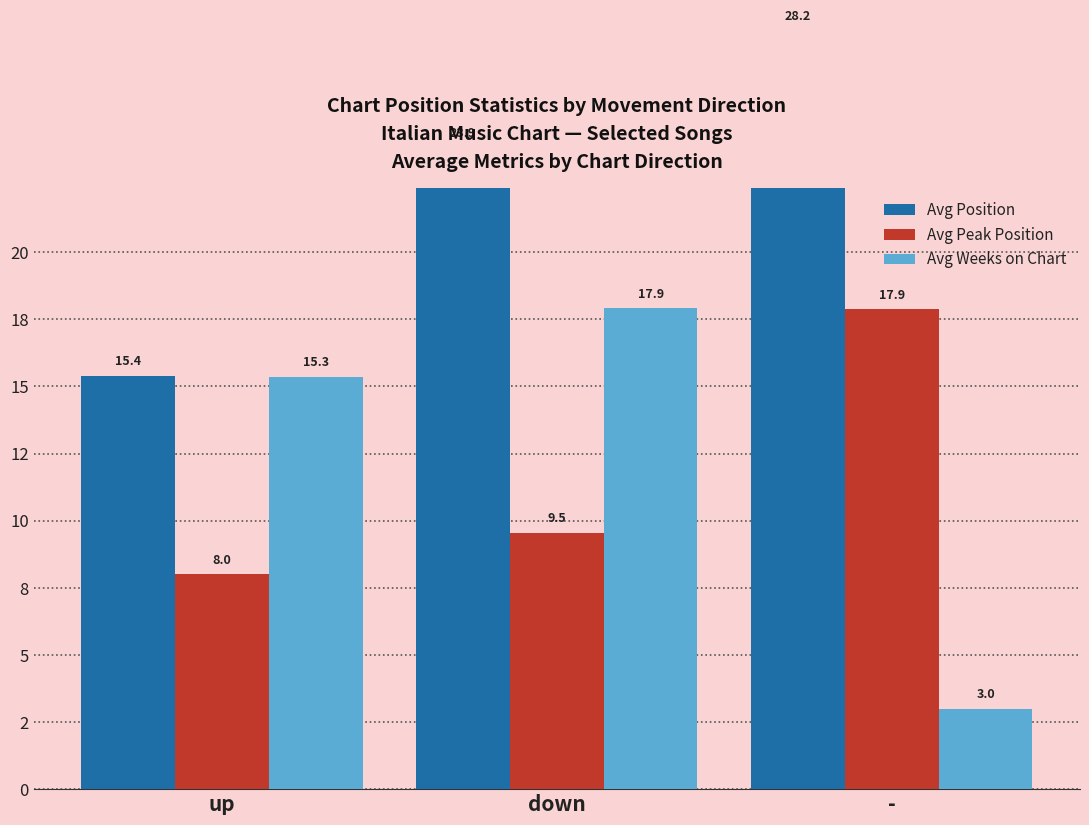

Which label corresponds to the smallest value in the chart?

-